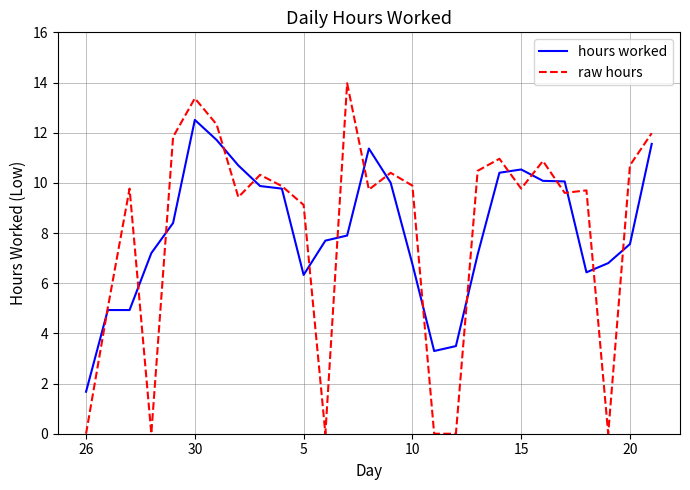

List the series in order of their peak value, highest first.

raw hours, hours worked